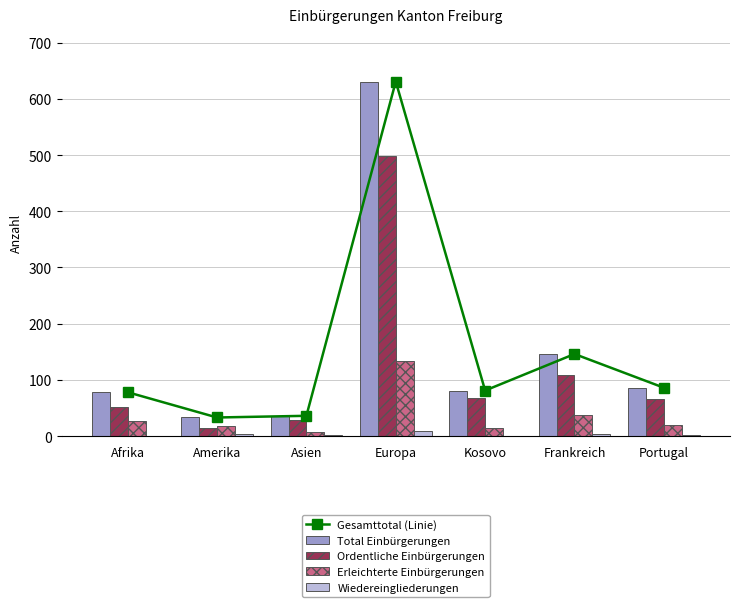

What position from the left is Asien?

3